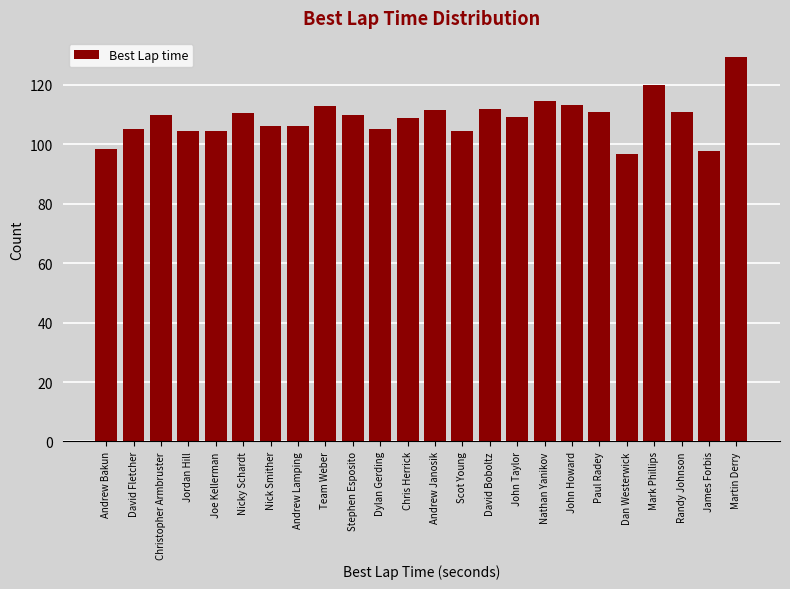

Between David Fletcher and Mark Phillips, which is larger?

Mark Phillips